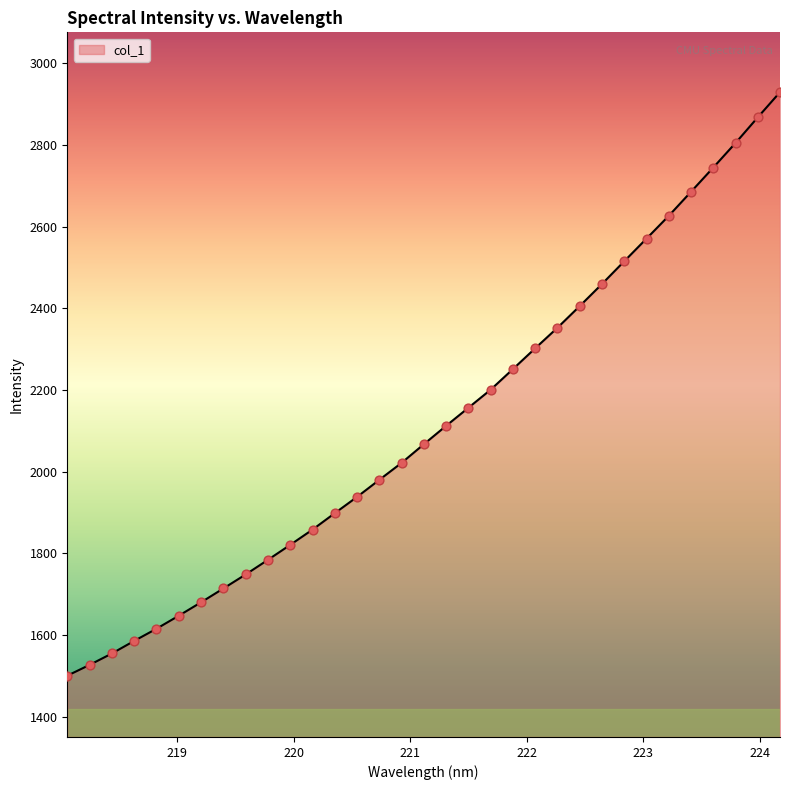

What is the maximum value shown in the chart?

2929.7